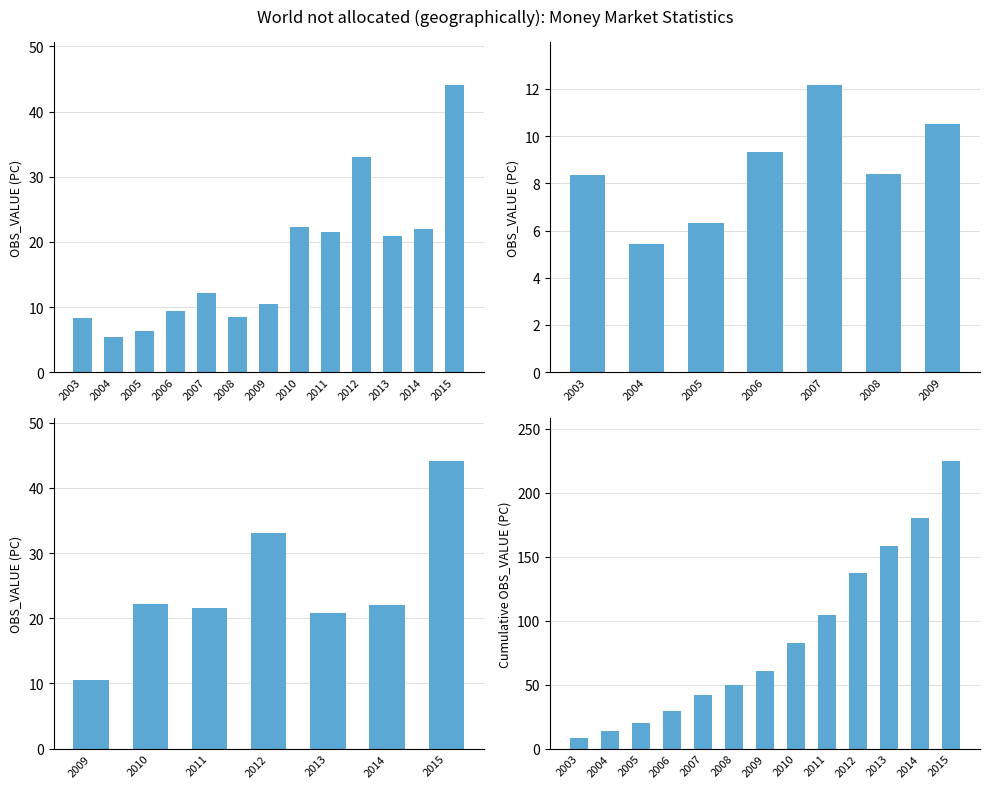

Is it true that the value at 2005 is 8.4?

False